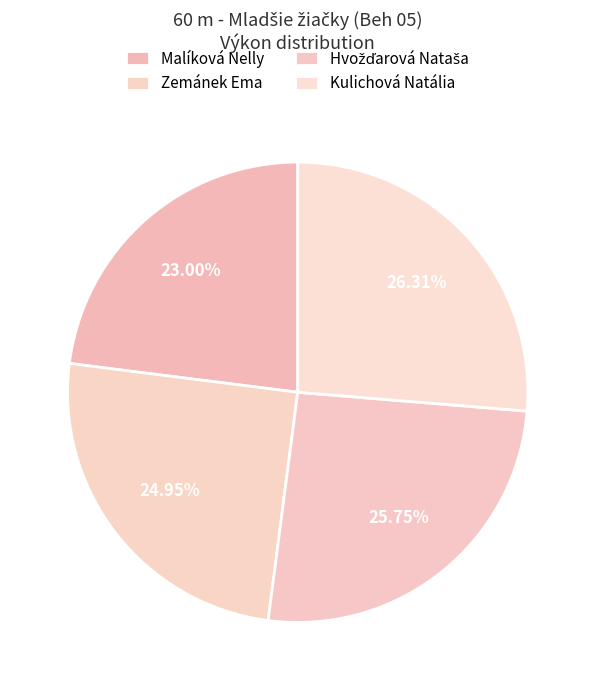

To the nearest percent, what percentage of the pie is Hvožďarová Nataša?

26%